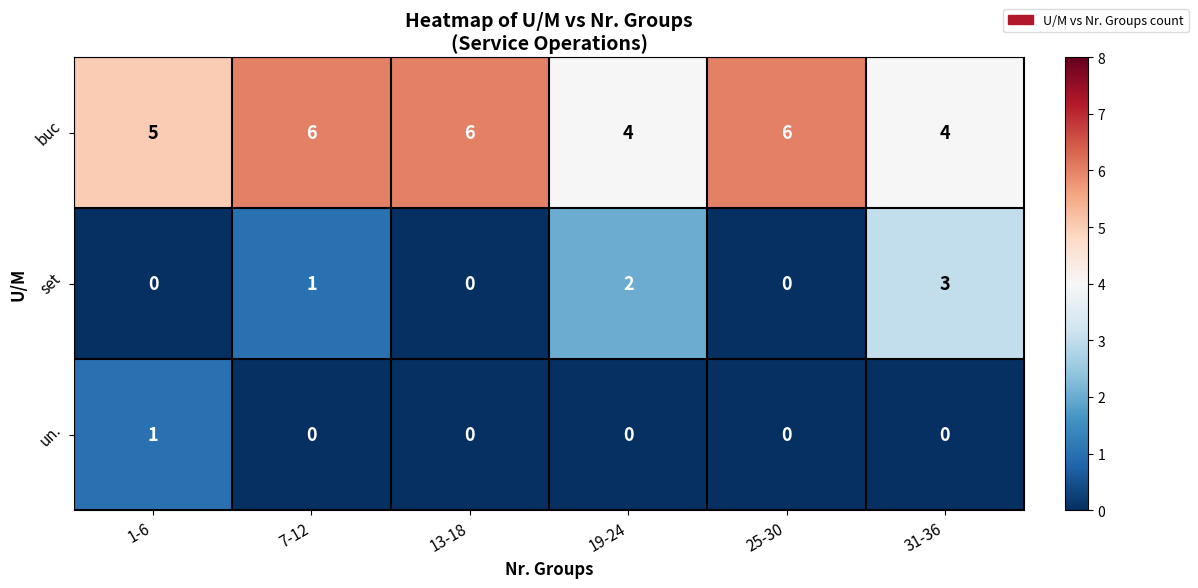

What is the sum of all set values?

6